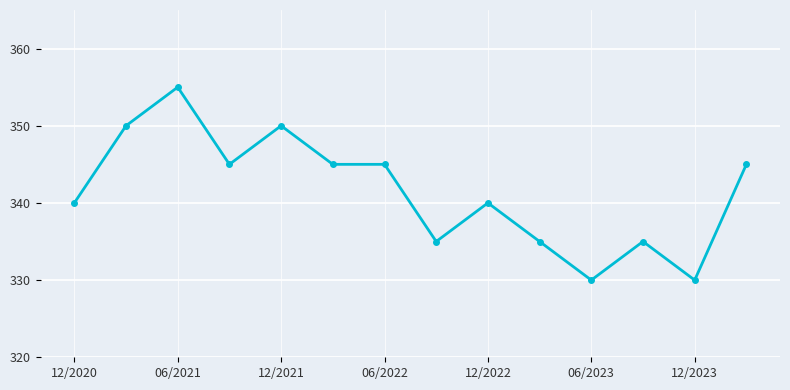

What is the smallest value displayed?

330